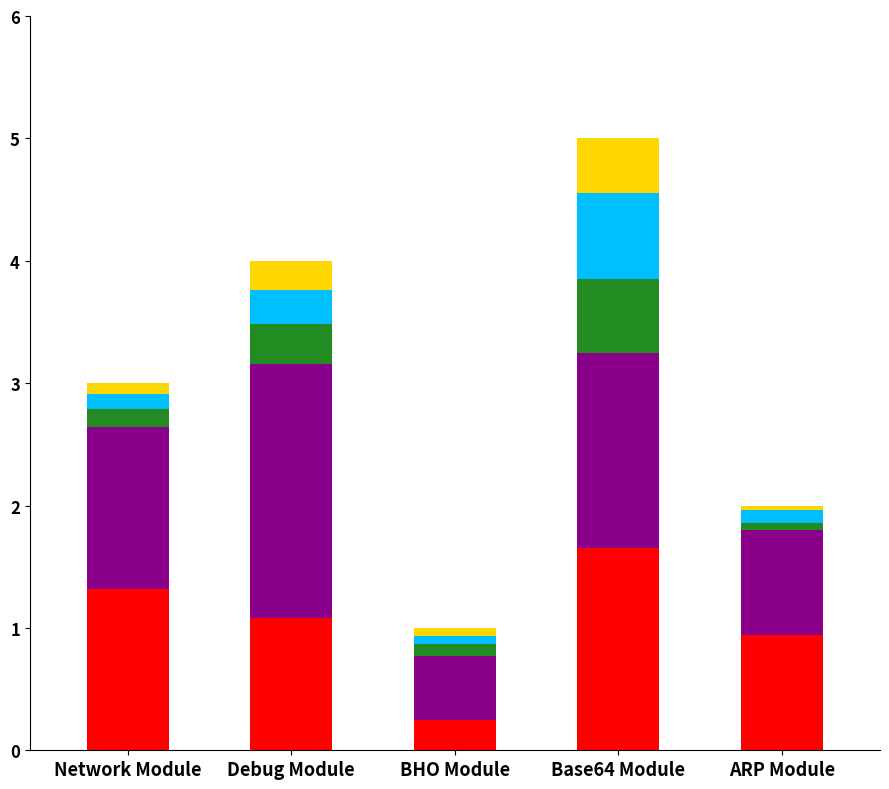

At which category is the sum across all series the highest?

Base64 Module